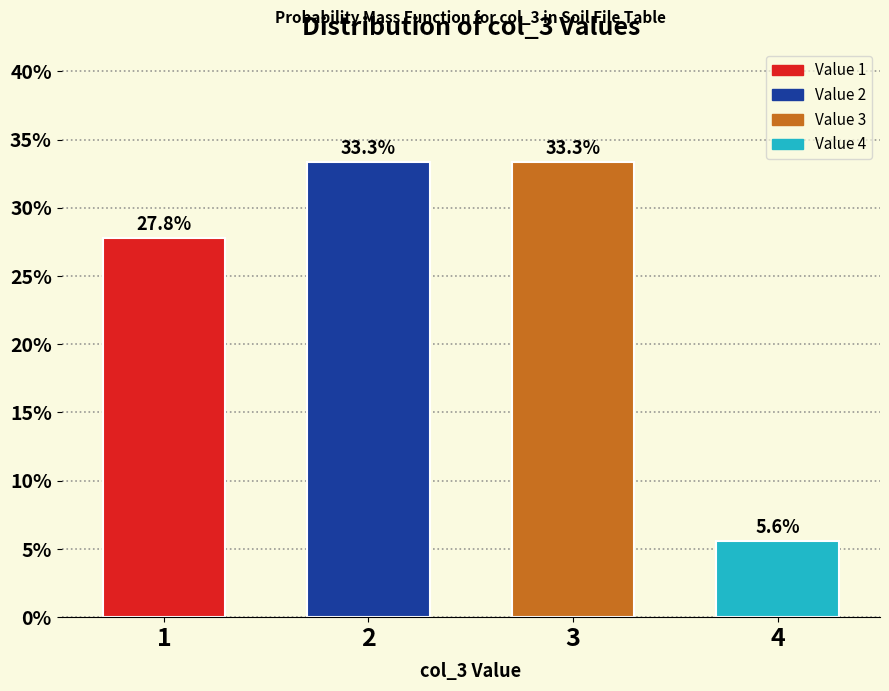

Reading left to right, transcribe all the data shown in this chart.

1=27.8	2=33.3	3=33.3	4=5.6